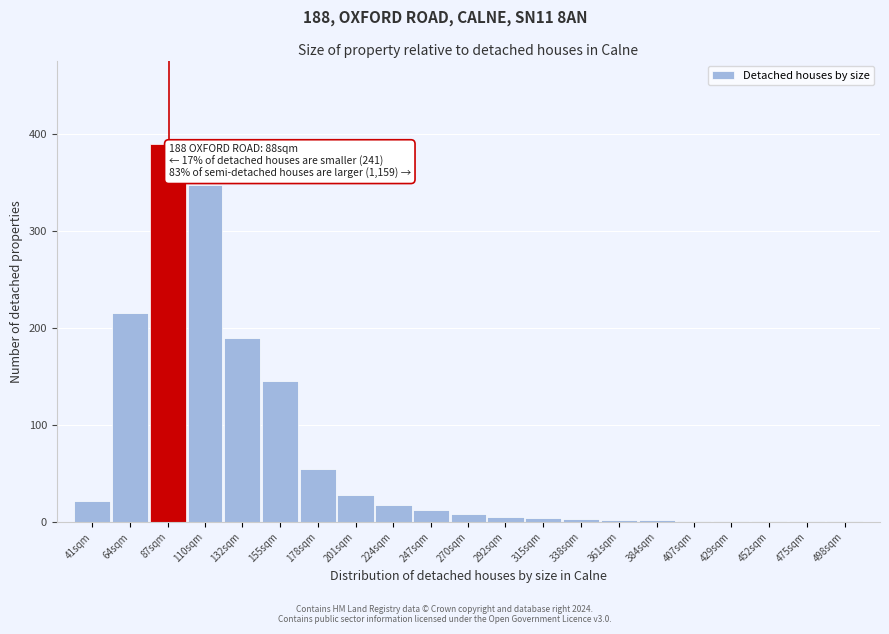

What is the sum of all values?

1453